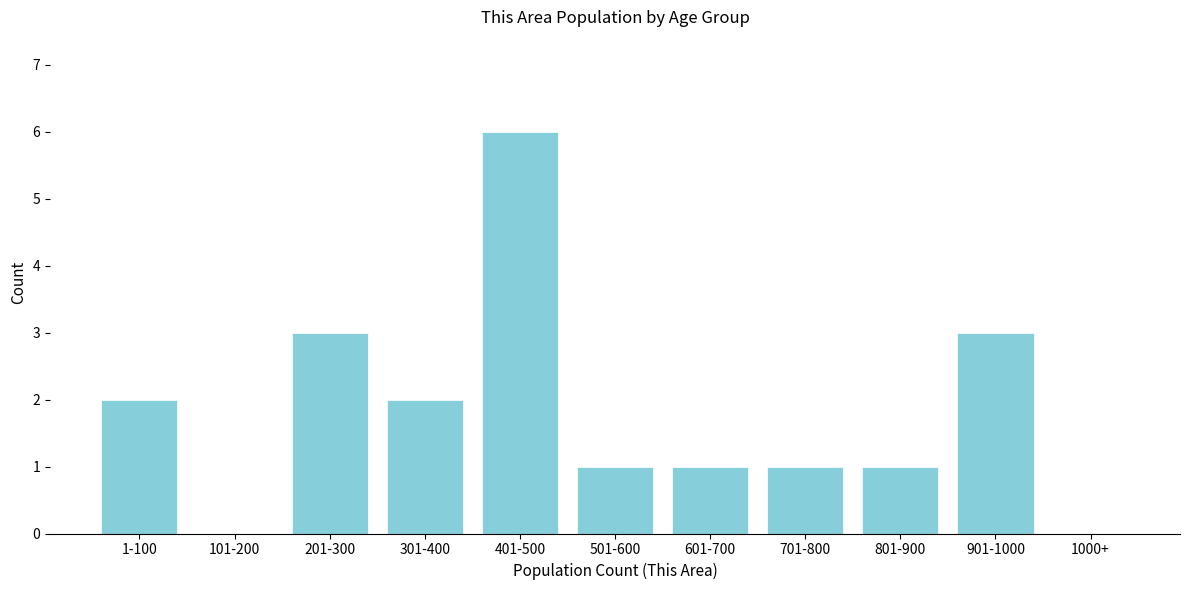

Reading left to right, extract all data points from this chart.

1-100=2	101-200=0	201-300=3	301-400=2	401-500=6	501-600=1	601-700=1	701-800=1	801-900=1	901-1000=3	1000+=0